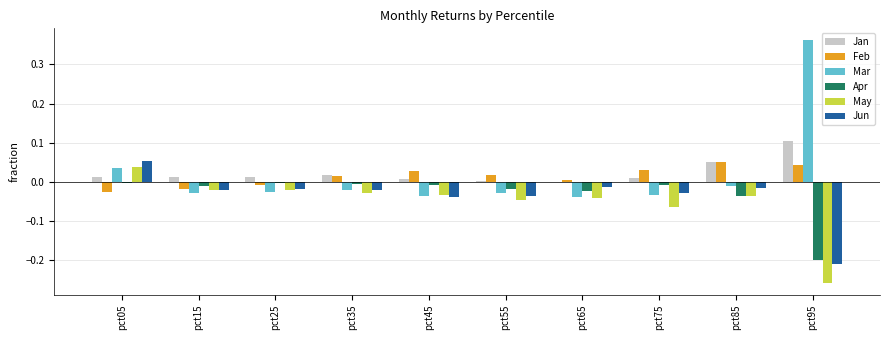

At which category is the sum across all series the highest?

pct05